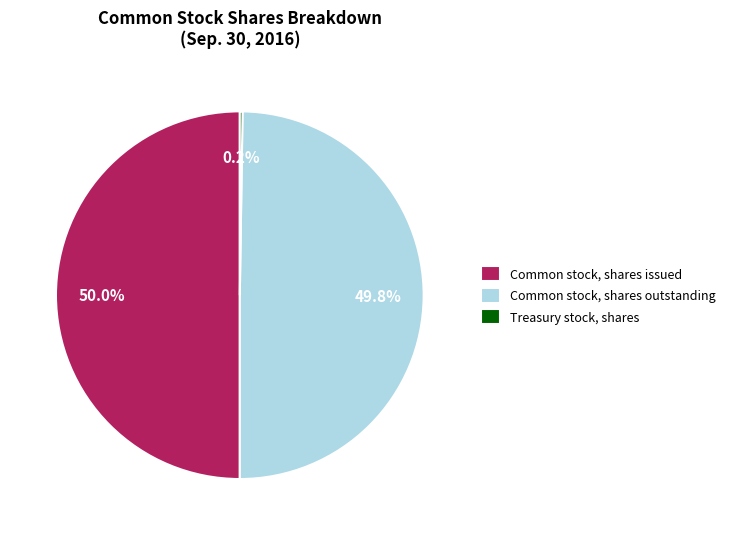

How much of the chart is everything except Common stock, shares issued?

50.0%